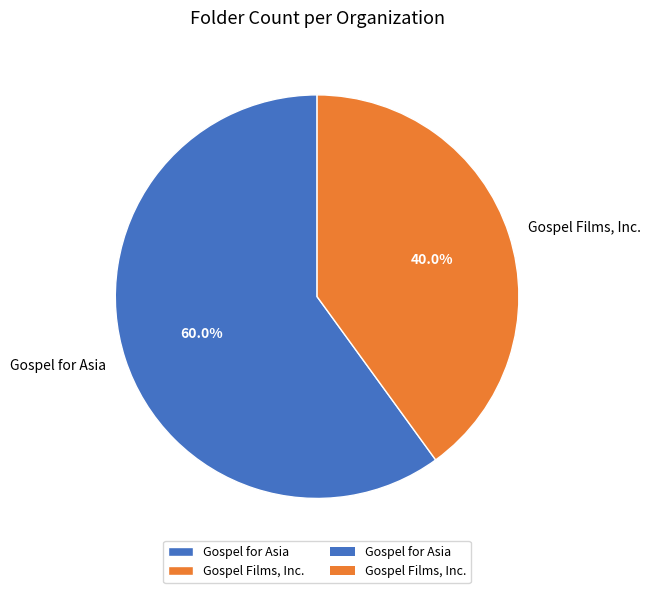

Rank the categories by value from lowest to highest.

Gospel Films, Inc., Gospel for Asia